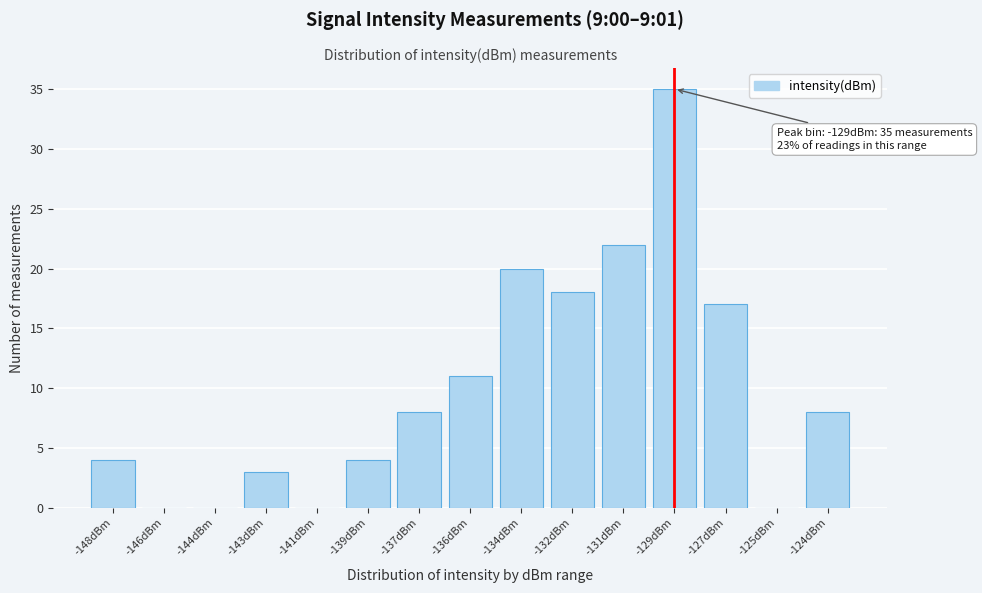

Reading right to left, transcribe all the data shown in this chart.

-124dBm=8	-125dBm=0	-127dBm=17	-129dBm=35	-131dBm=22	-132dBm=18	-134dBm=20	-136dBm=11	-137dBm=8	-139dBm=4	-141dBm=0	-143dBm=3	-144dBm=0	-146dBm=0	-148dBm=4